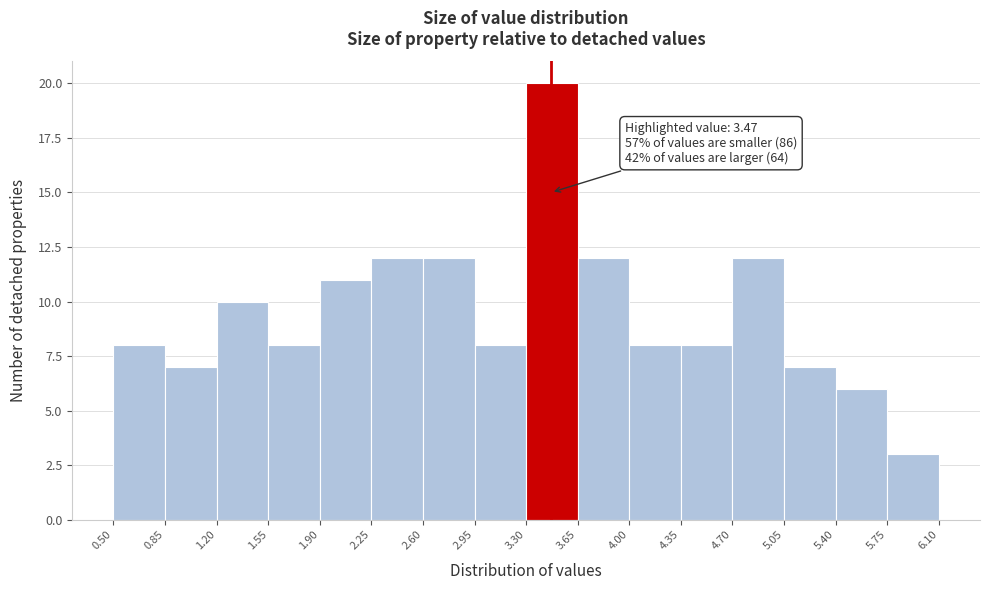

Over which range of the x-axis is the bar tallest?

3.30 to 3.65